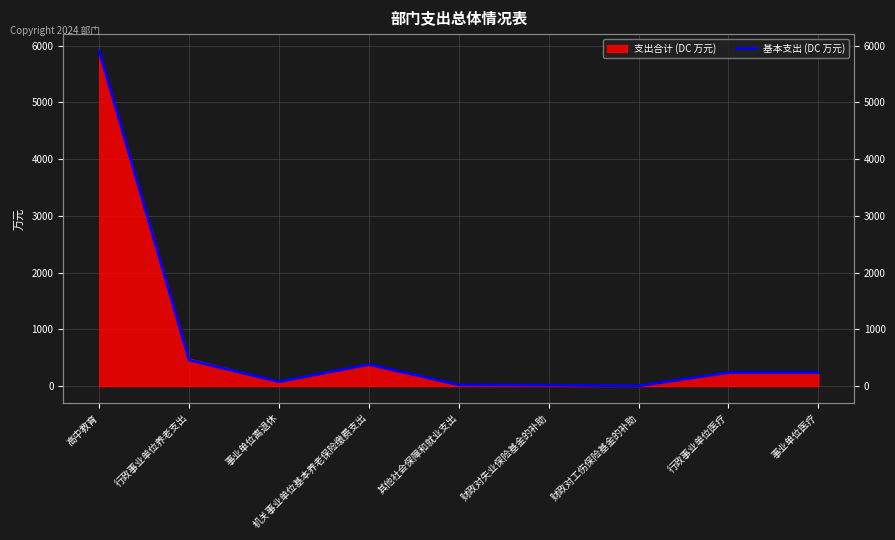

What is the label of the 9th point from the left?

事业单位医疗